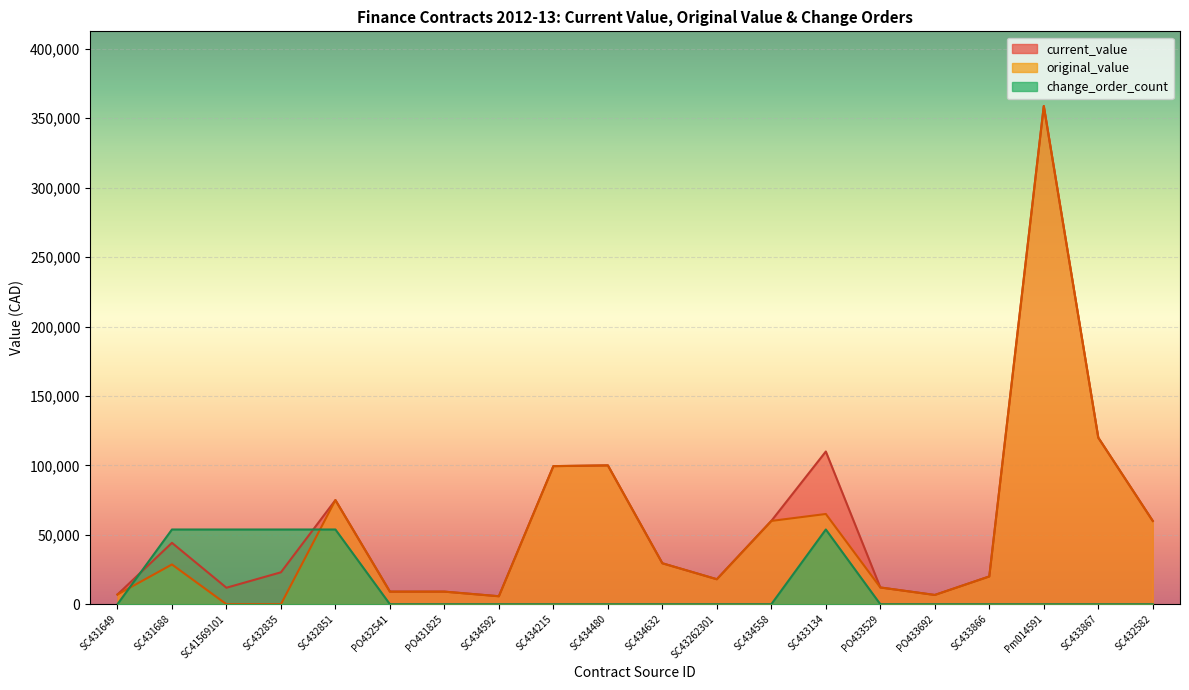

At which category is the sum across all series the highest?

Pm014591